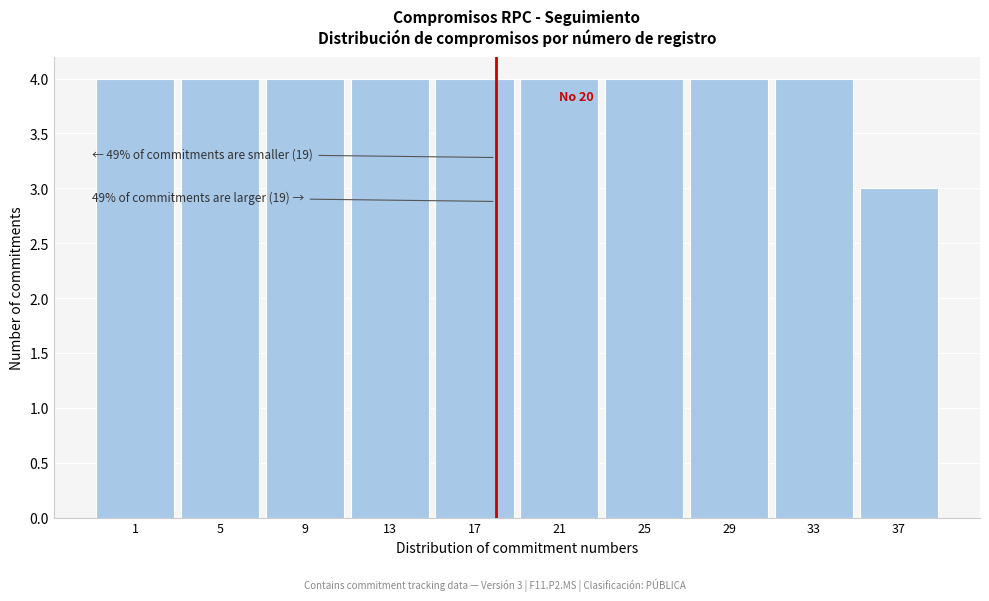

Reading left to right, transcribe all the data shown in this chart.

4	4	4	4	4	4	4	4	4	3